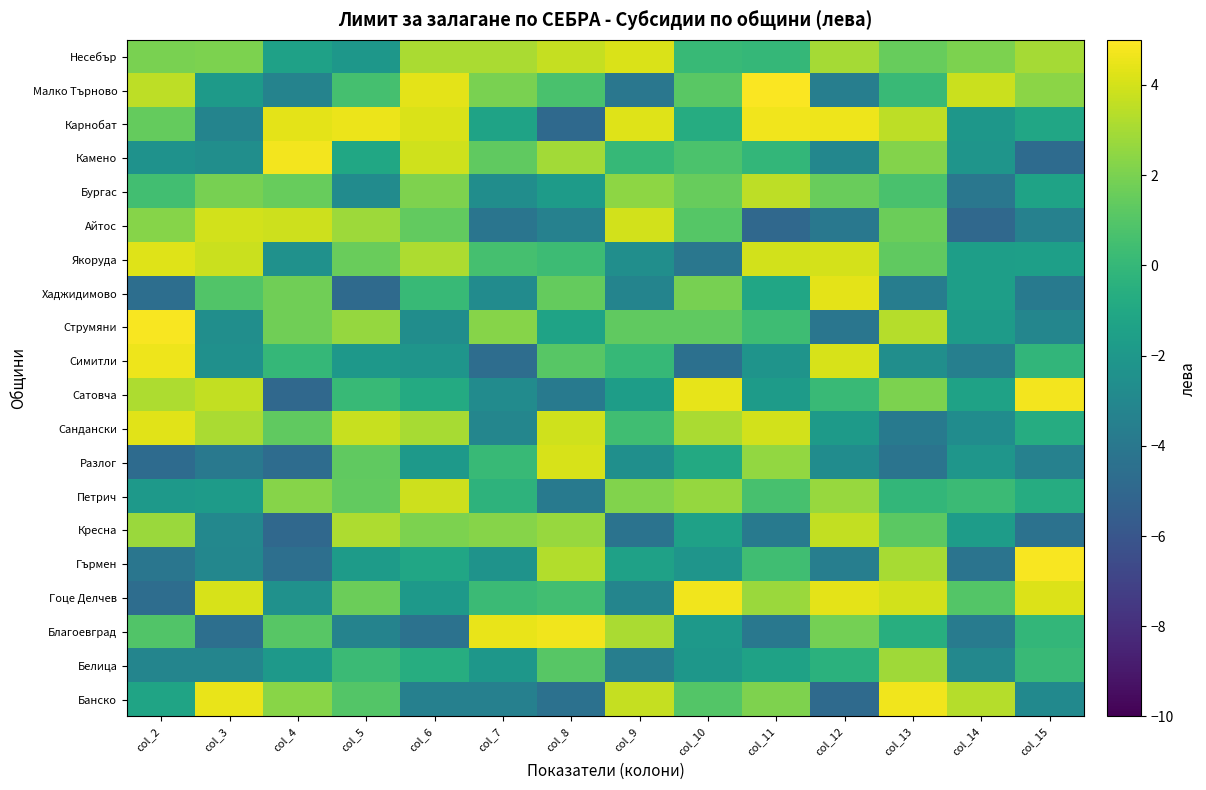

What is the smallest value displayed?

-4.9